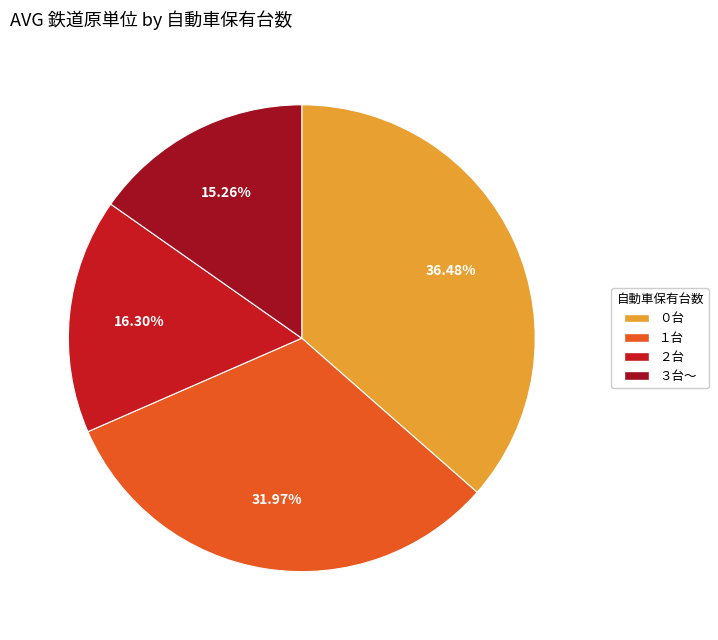

Is there a majority slice in this chart?

No